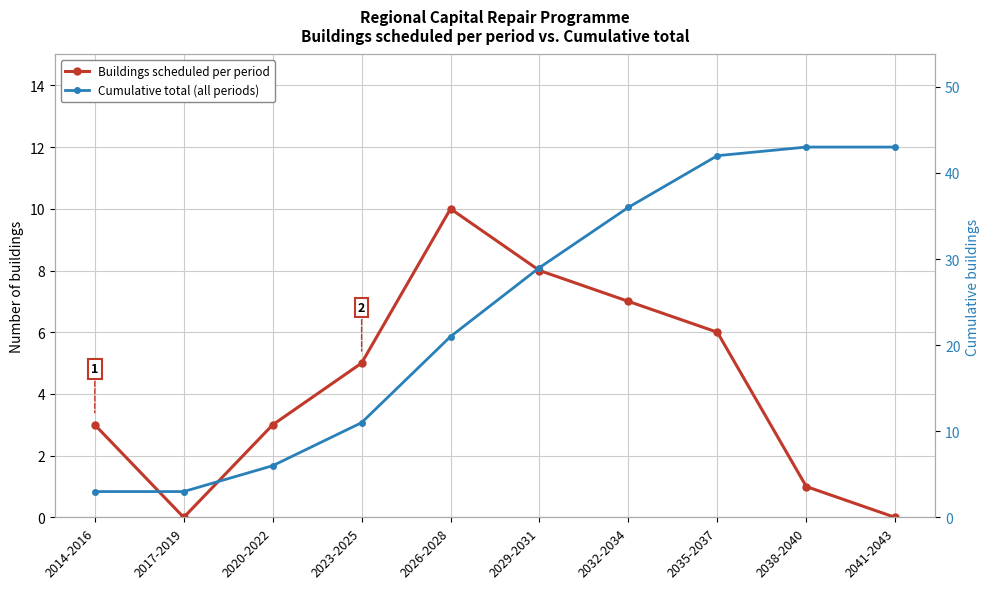

How many lines are shown in the chart?

2